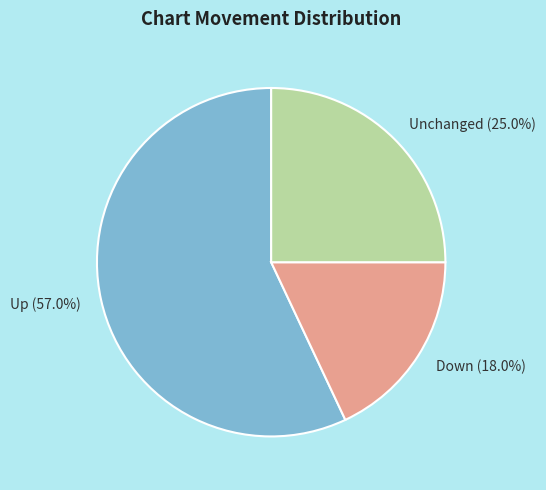

What is the ratio of the value at Up (57.0%) to the value at Unchanged (25.0%)?

2.3